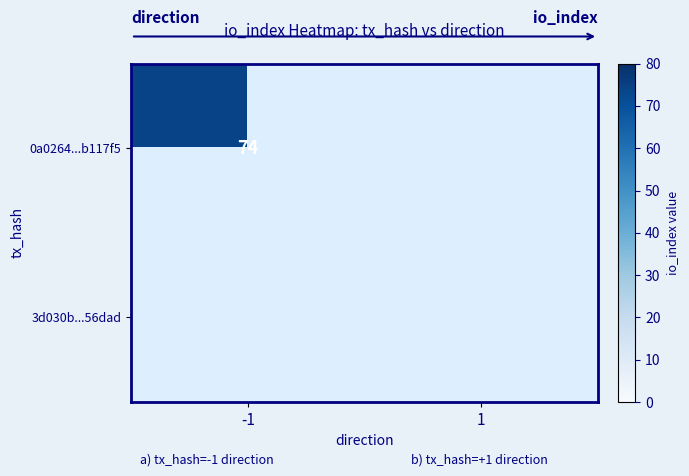

How many series are shown in this chart?

2